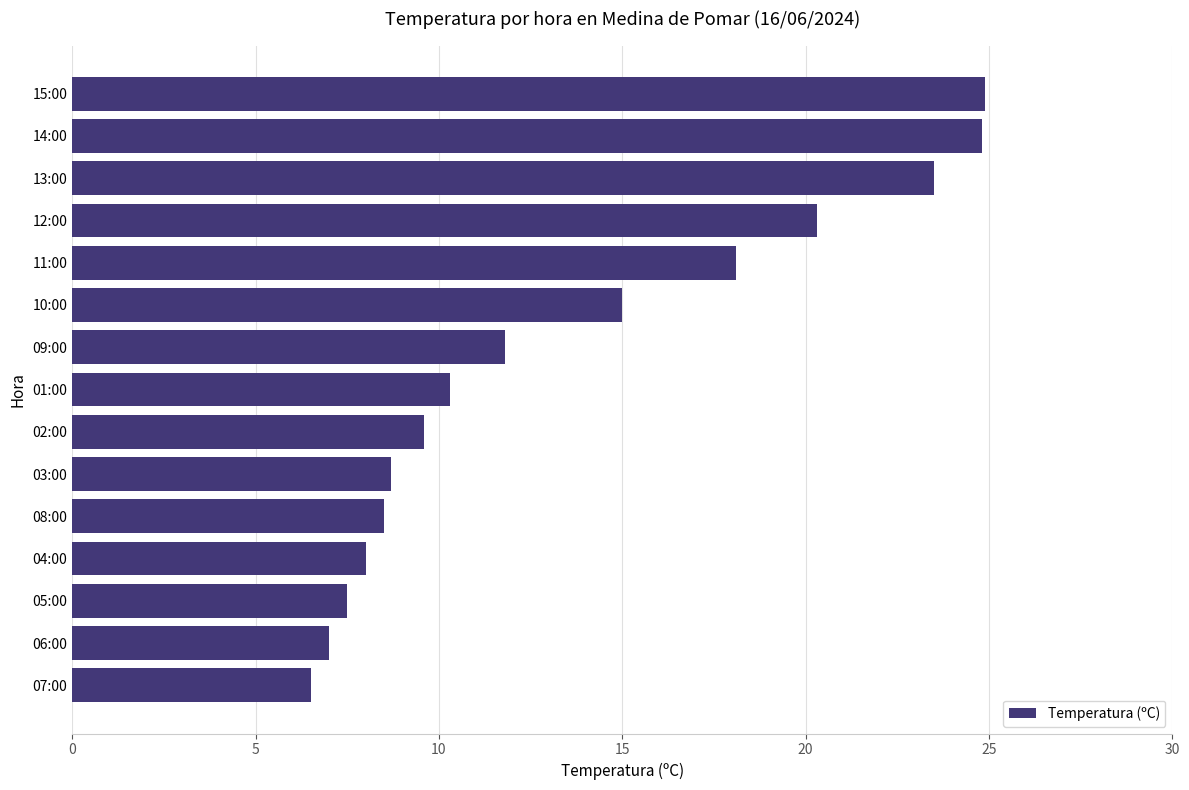

What value does the data have at 06:00?

7.0